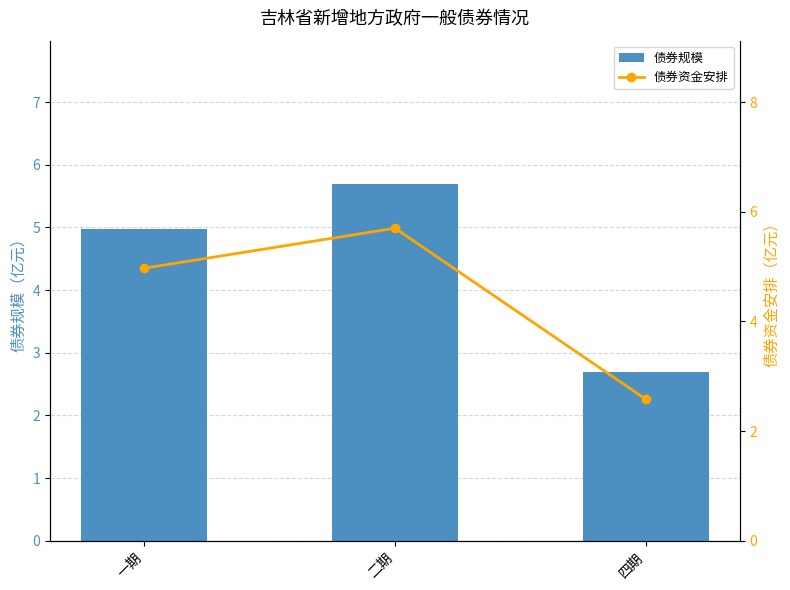

What is the spread (max minus min) of values at 四期?

0.1